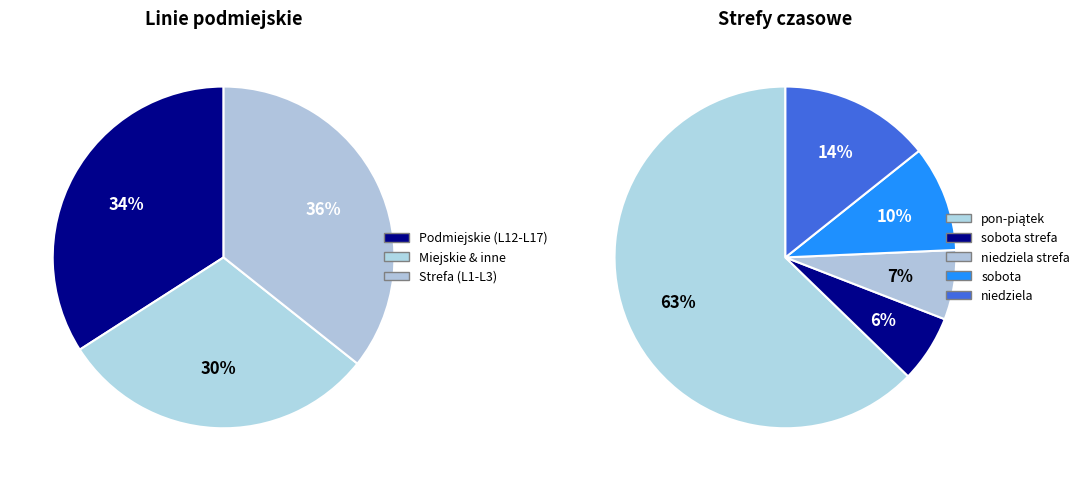

Do L15 podmiej. and L2 - strefa (pon-piąt) together represent more than half of the pie?

No